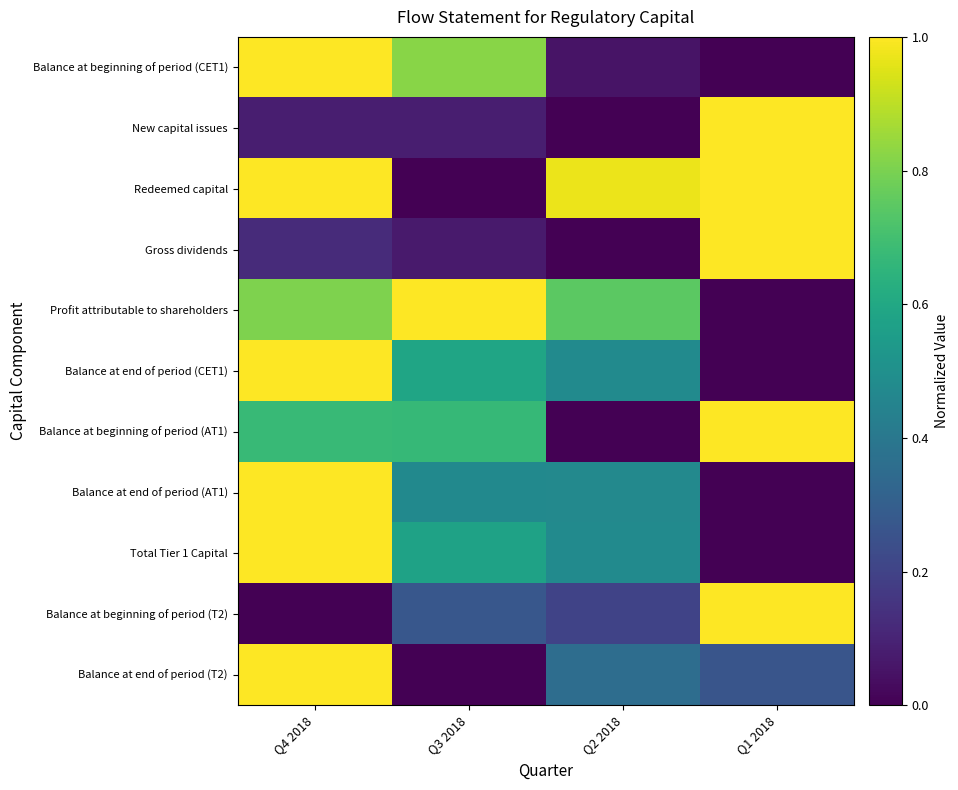

Rank the series by their maximum value, from highest to lowest.

Balance at beginning of period (CET1), New capital issues, Redeemed capital, Gross dividends, Profit attributable to shareholders, Balance at end of period (CET1), Balance at beginning of period (AT1), Balance at end of period (AT1), Total Tier 1 Capital, Balance at beginning of period (T2), Balance at end of period (T2)